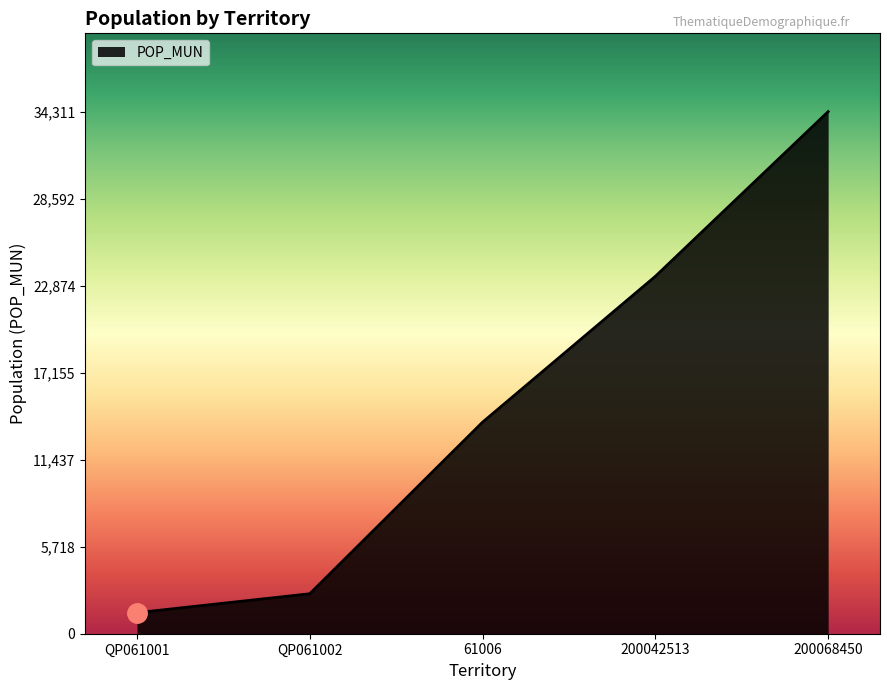

List the labels in order of value, smallest first.

QP061001, QP061002, 61006, 200042513, 200068450